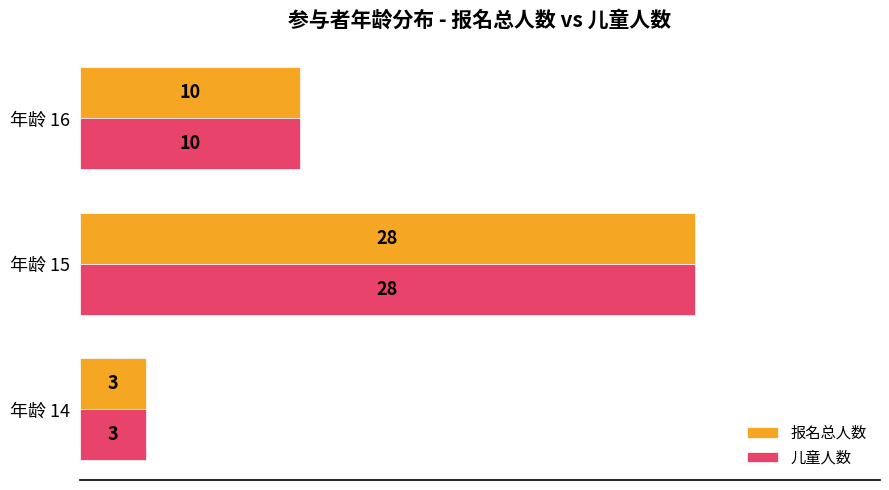

Count the number of data series in this chart.

2